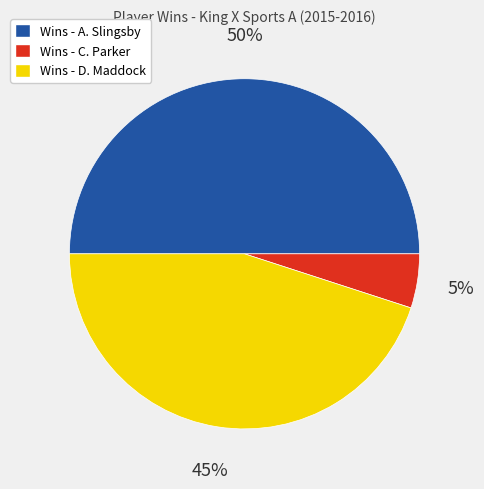

What percentage is the Wins - C. Parker slice, to the nearest percent?

5%